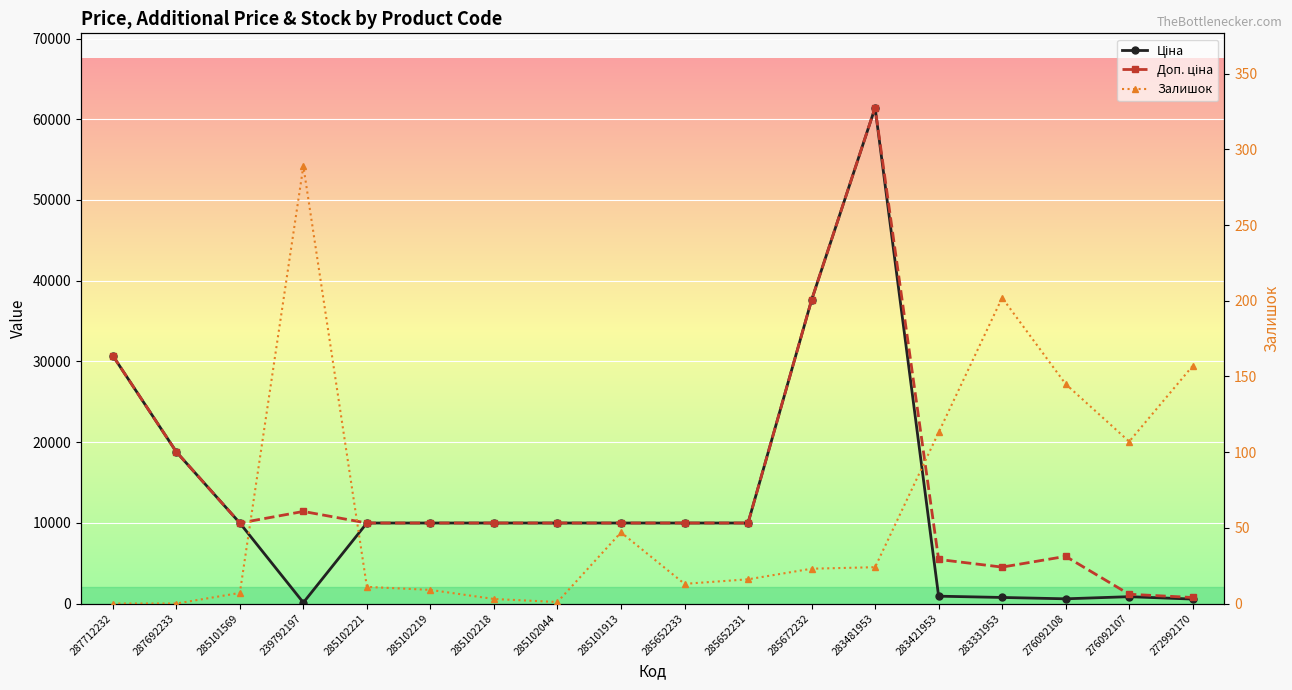

Which series changed the most between 287712232 and 285102221?

Ціна